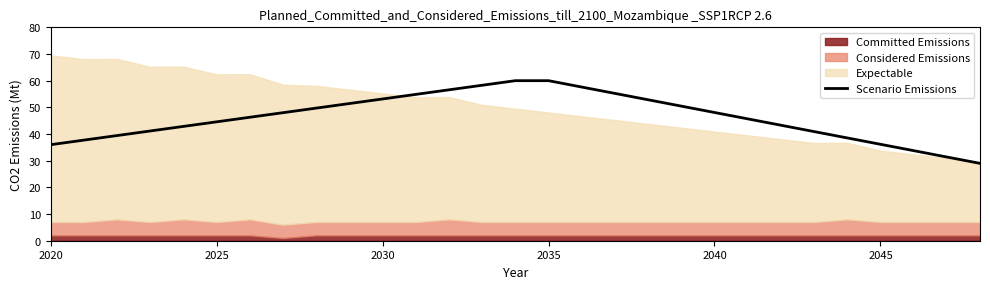

What is the lowest value of the Scenario Emissions series?

29.0